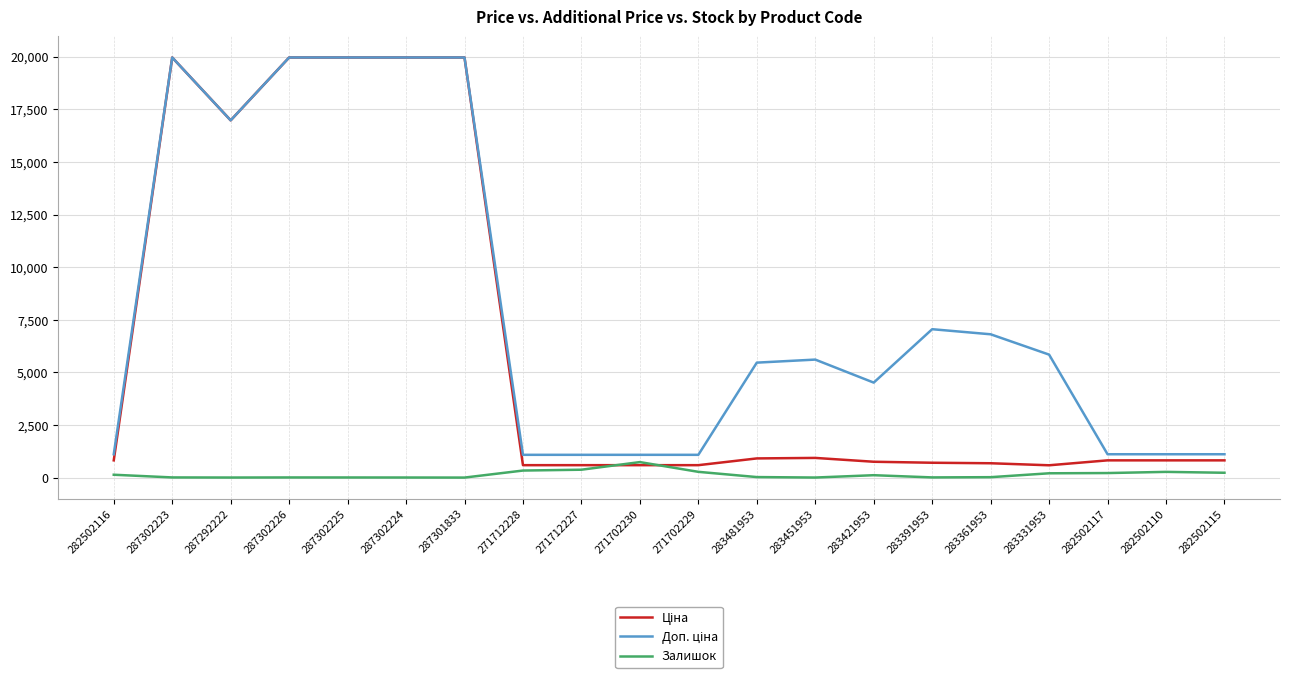

What is the maximum value shown in the chart?

19964.2